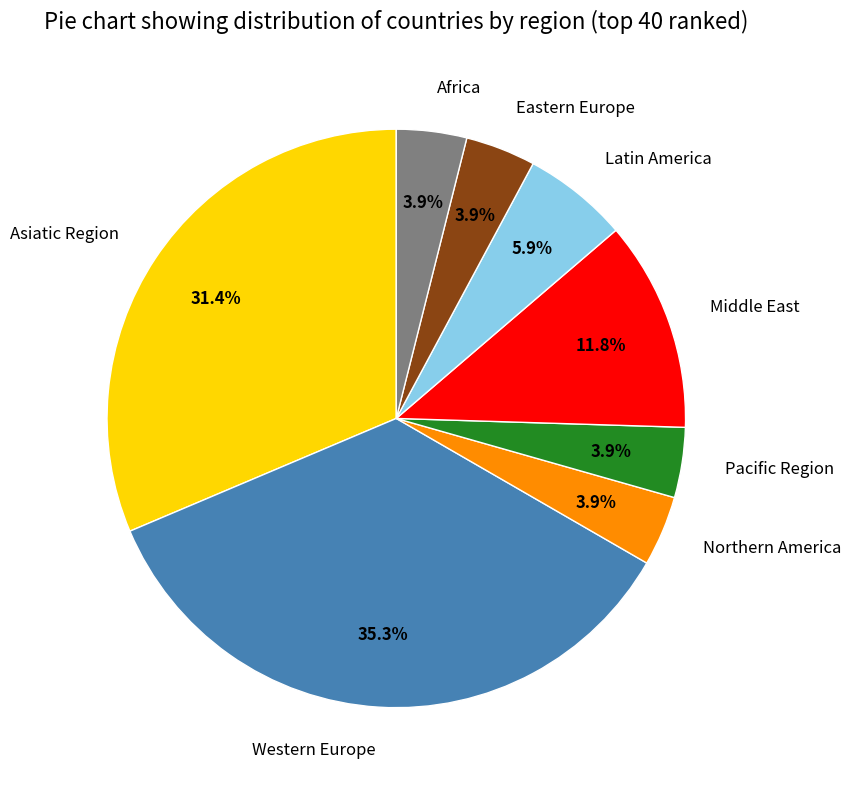

Which category has the biggest portion of the pie?

Western Europe